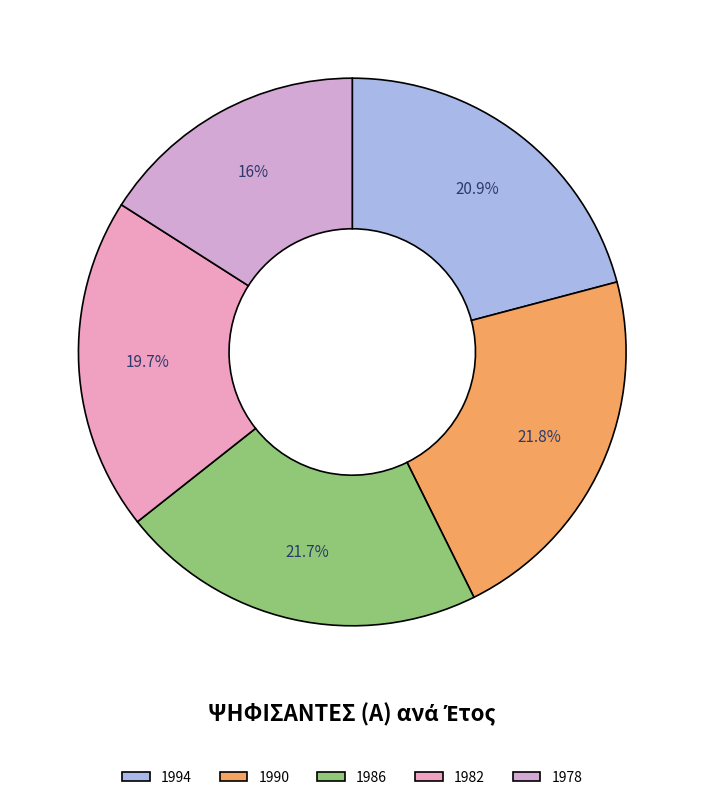

How much of the chart is everything except 1986?

78.3%